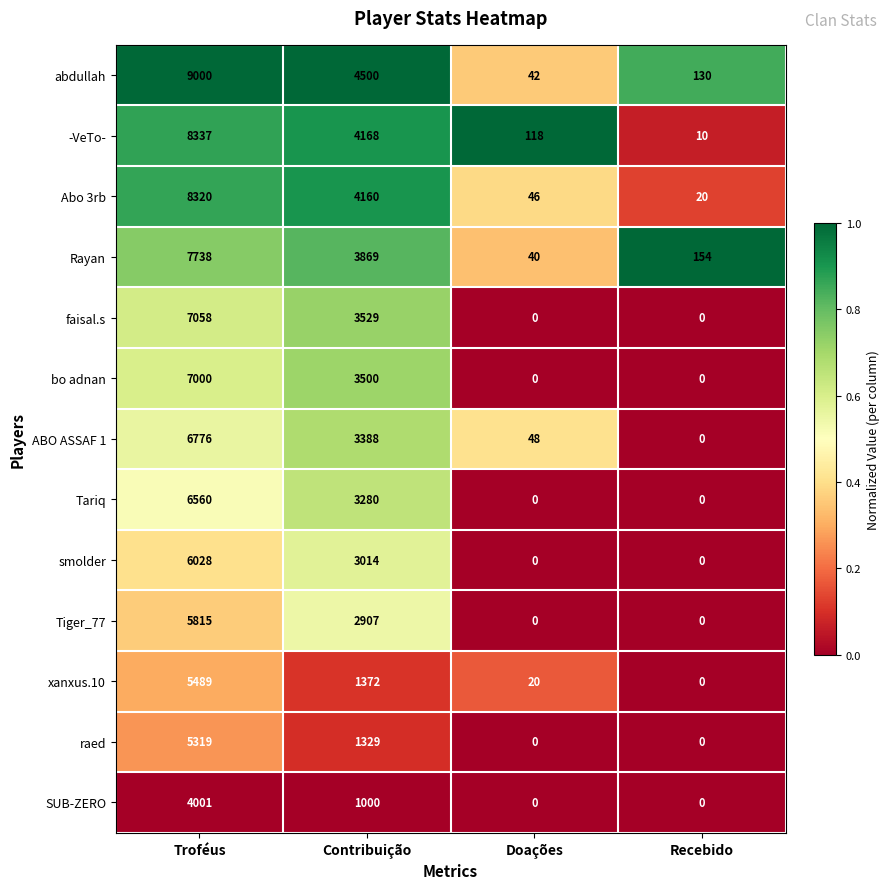

Which series has the widest spread of values?

abdullah